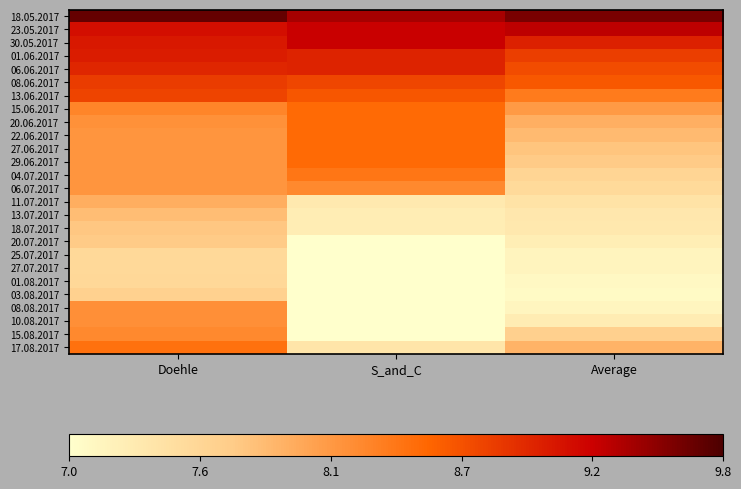

Rank the series at Doehle from lowest to highest value.

25.07.2017, 27.07.2017, 01.08.2017, 03.08.2017, 20.07.2017, 18.07.2017, 13.07.2017, 11.07.2017, 22.06.2017, 27.06.2017, 29.06.2017, 04.07.2017, 06.07.2017, 20.06.2017, 08.08.2017, 10.08.2017, 15.08.2017, 15.06.2017, 17.08.2017, 13.06.2017, 08.06.2017, 06.06.2017, 01.06.2017, 30.05.2017, 23.05.2017, 18.05.2017